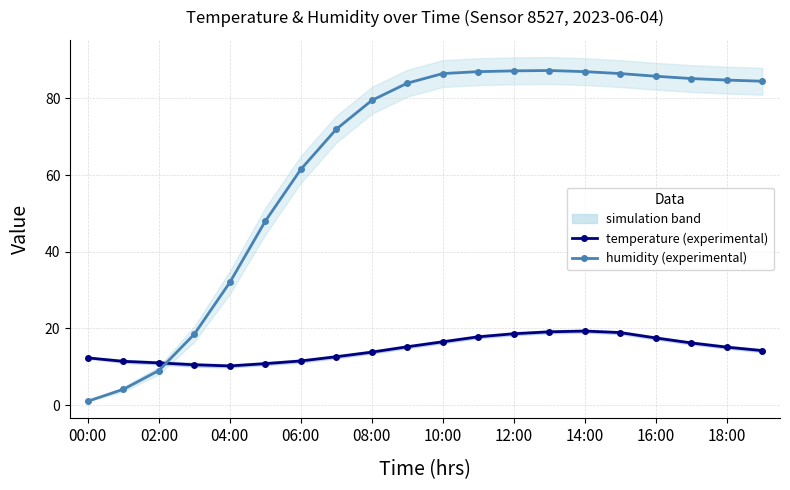

At which category does the chart reach its peak across all series?

13